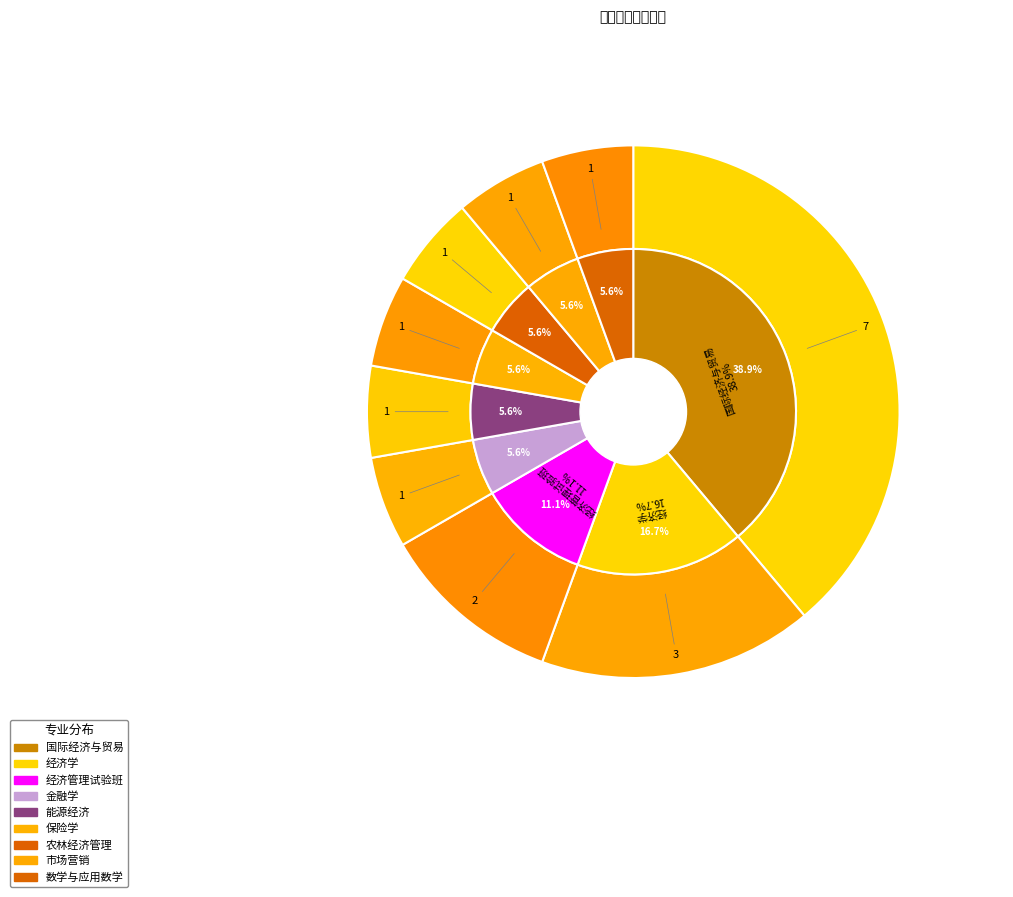

How many slices are in this pie chart?

9